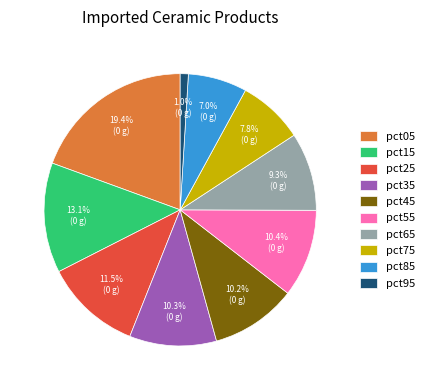

Is it true that pct25 is 1% of the pie?

False